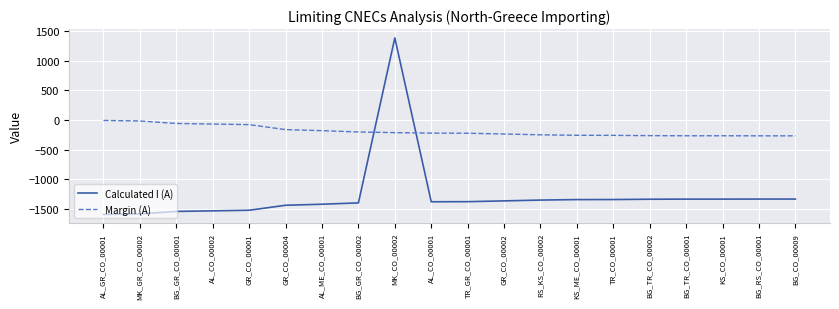

How many lines are shown in the chart?

2